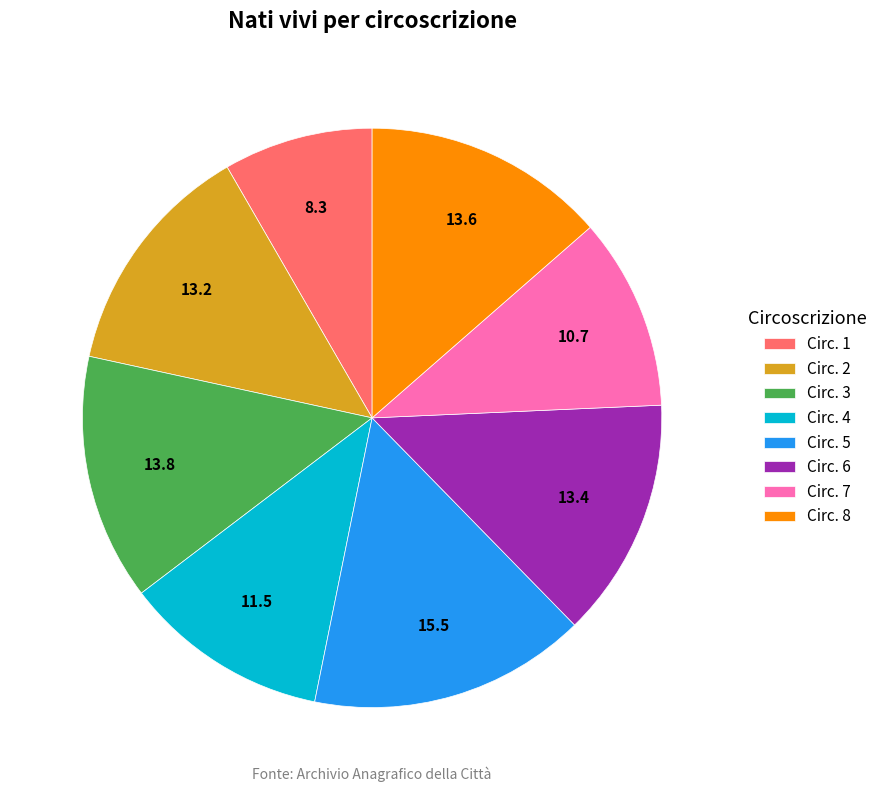

Does any single category account for the majority?

No